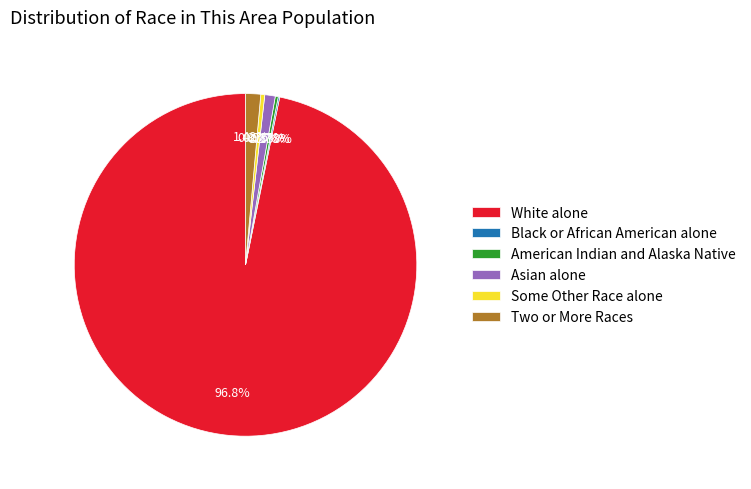

Which category has the biggest portion of the pie?

White alone